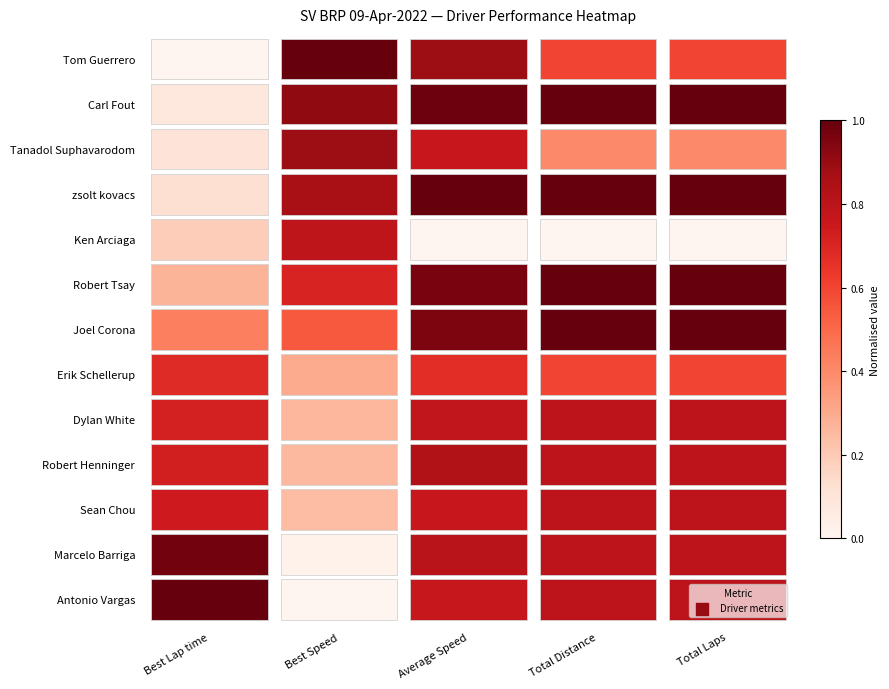

What is the difference between the maximum and minimum values in the zsolt kovacs series?

0.9